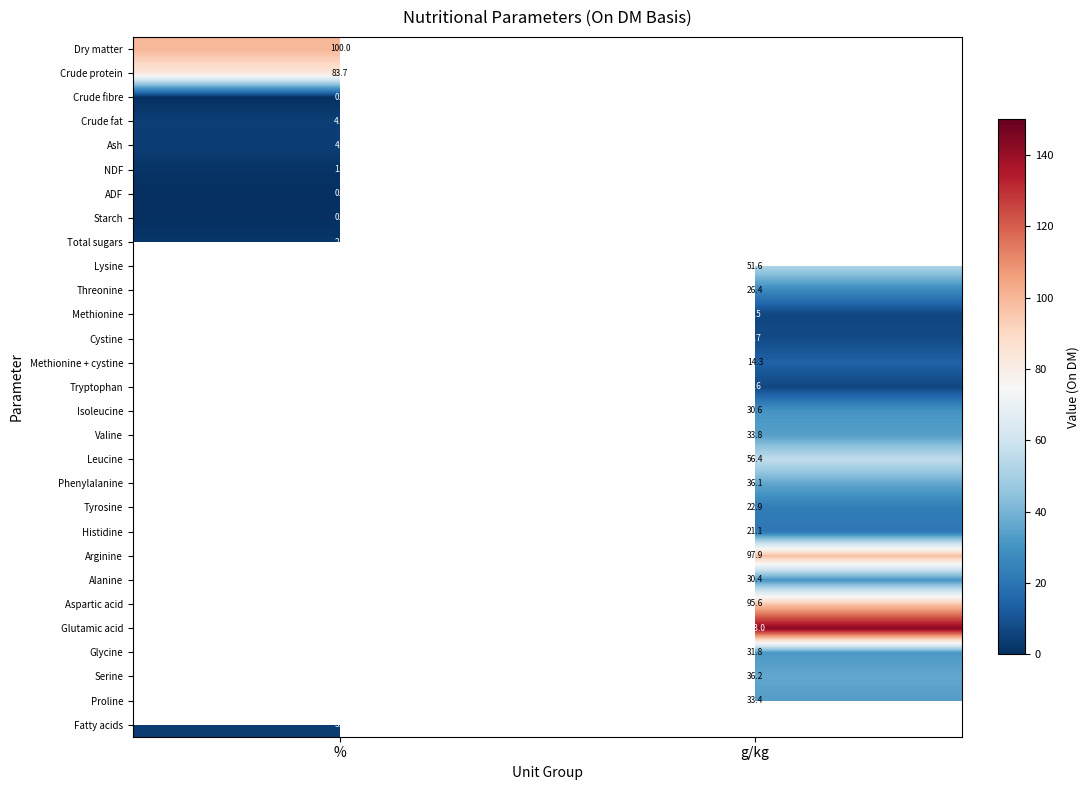

True or false: NDF has a value of 0.3 at %.

False